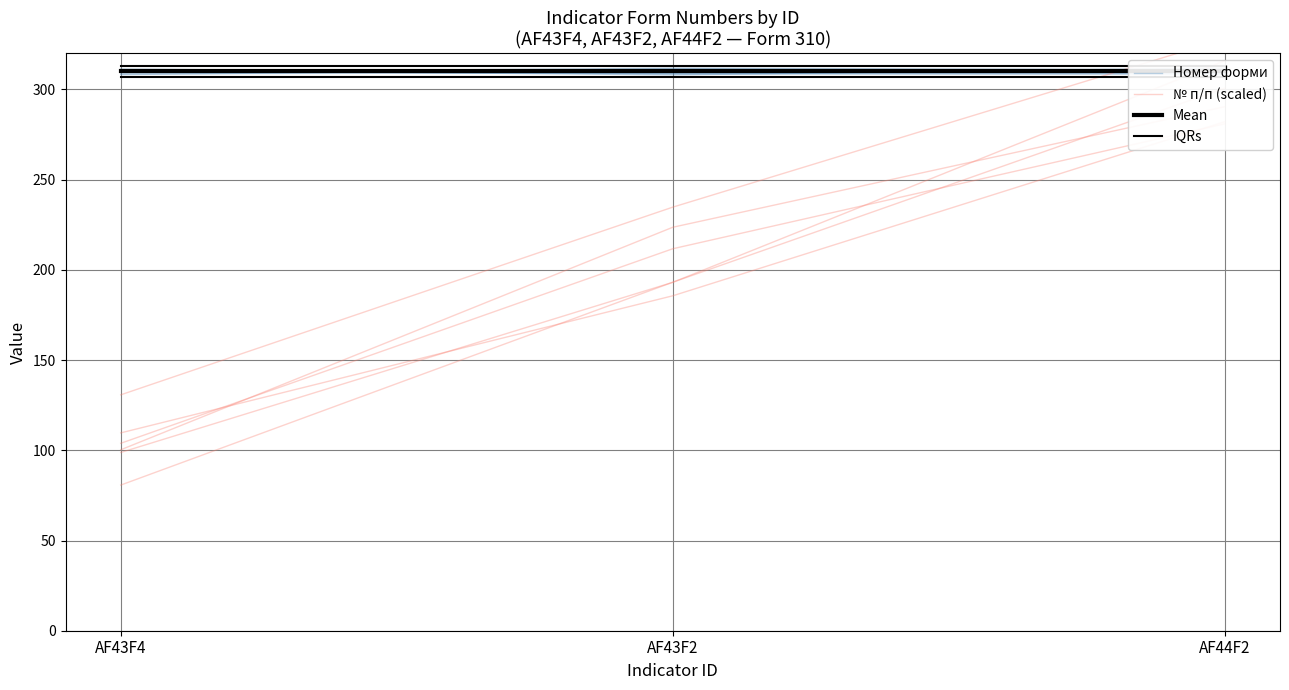

Reading right to left, what are all the values shown in this chart?

Номер форми: AF44F2=310.9	AF43F2=311.8	AF43F4=309.5
№ п/п (scaled): AF44F2=315.9	AF43F2=193.1	AF43F4=98.8
Mean (Номер форми): AF44F2=310.0	AF43F2=310.0	AF43F4=310.0
IQRs: AF44F2=313.0	AF43F2=313.0	AF43F4=313.0